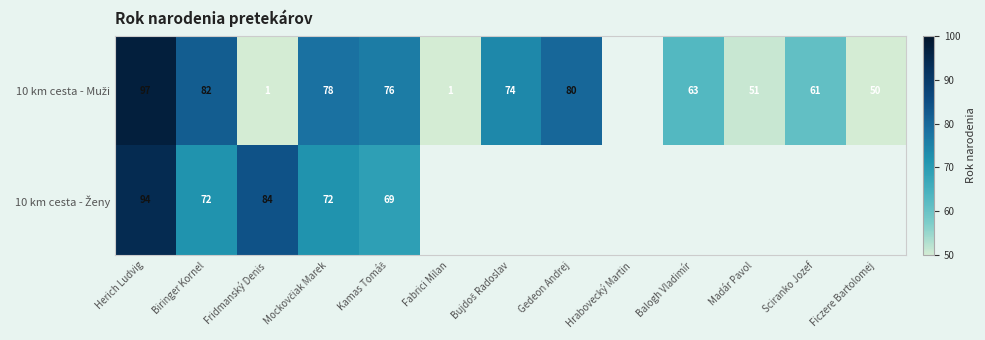

The 10 km cesta - Muži series shows 61.0 at Sciranko Jozef. True or false?

True